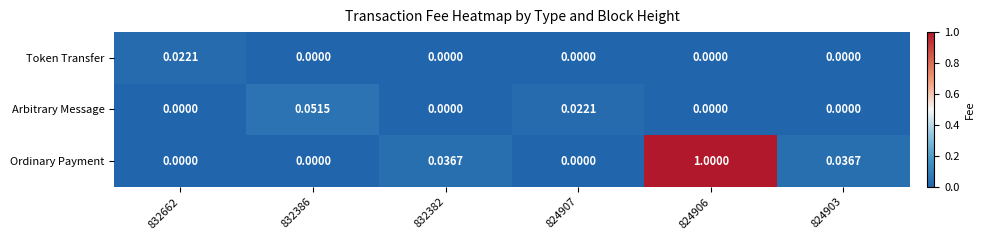

Which series has the largest total across all categories?

Ordinary Payment